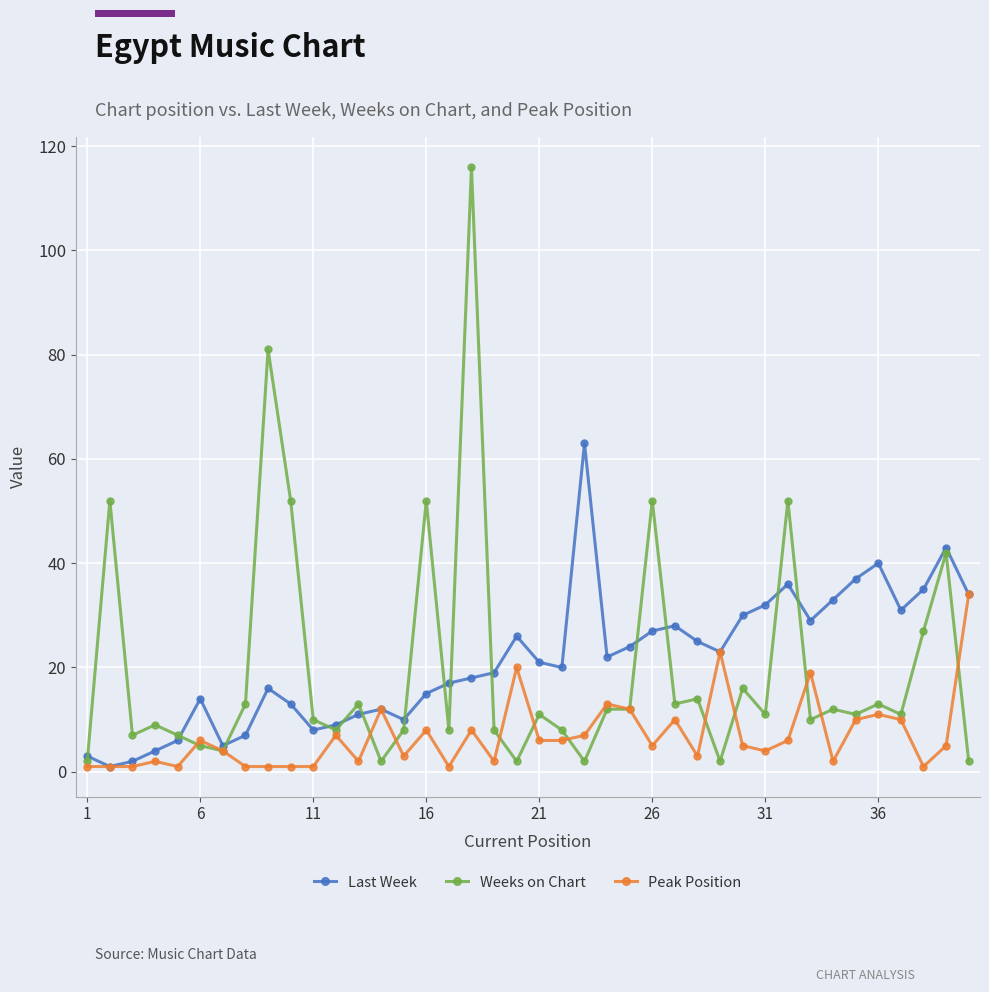

Which series has the largest range (max minus min)?

Weeks on Chart